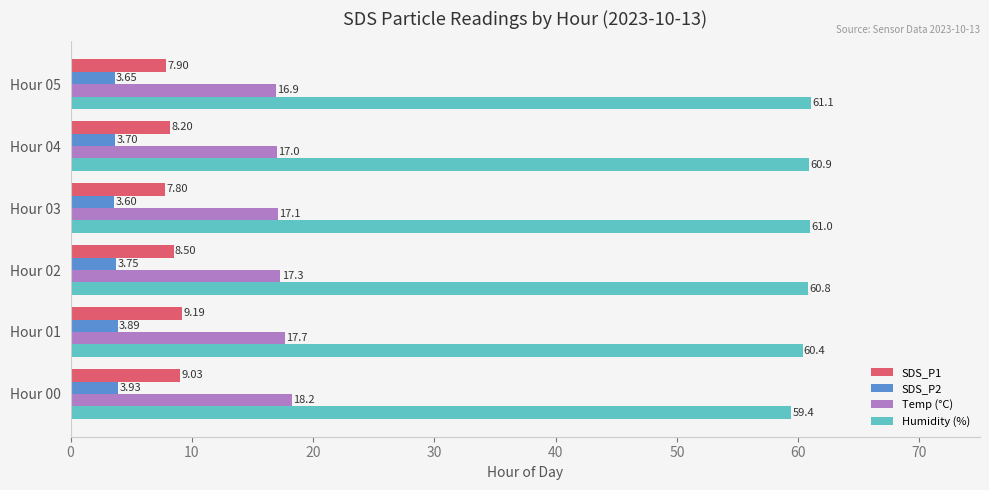

Where is SDS_P1 nearest to the value 8?

Hour 05